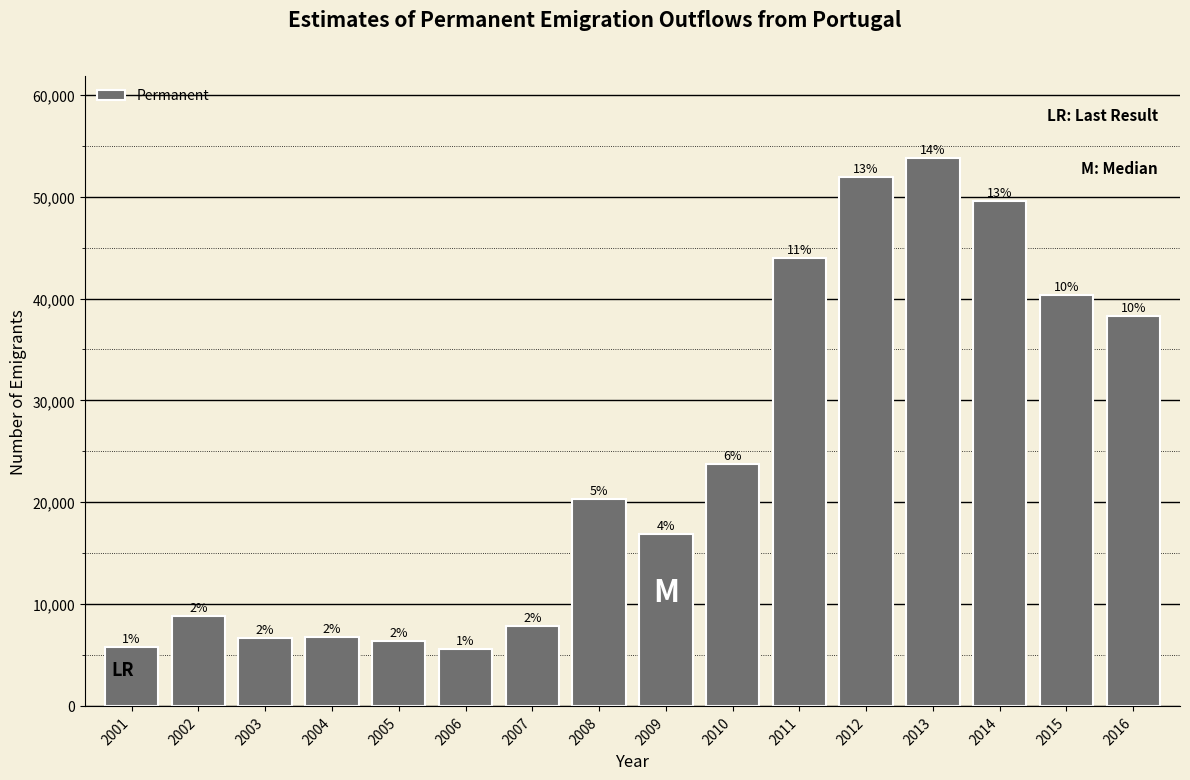

How many bars are there in total?

16